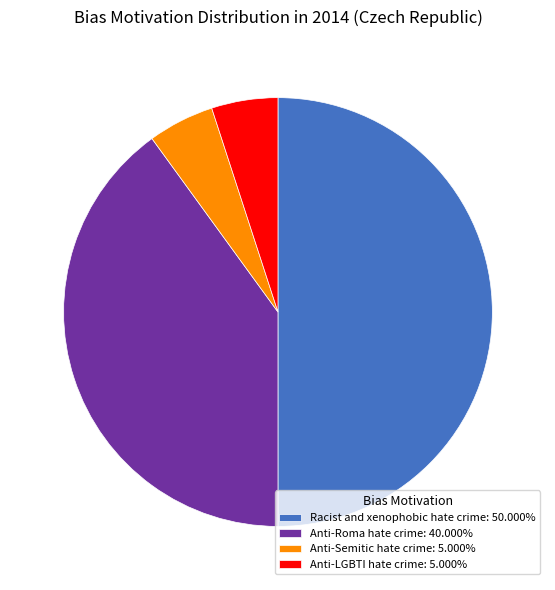

Approximately how many times larger is the value at Racist and xenophobic hate crime: 50.000% compared to Anti-Semitic hate crime: 5.000%?

10.0